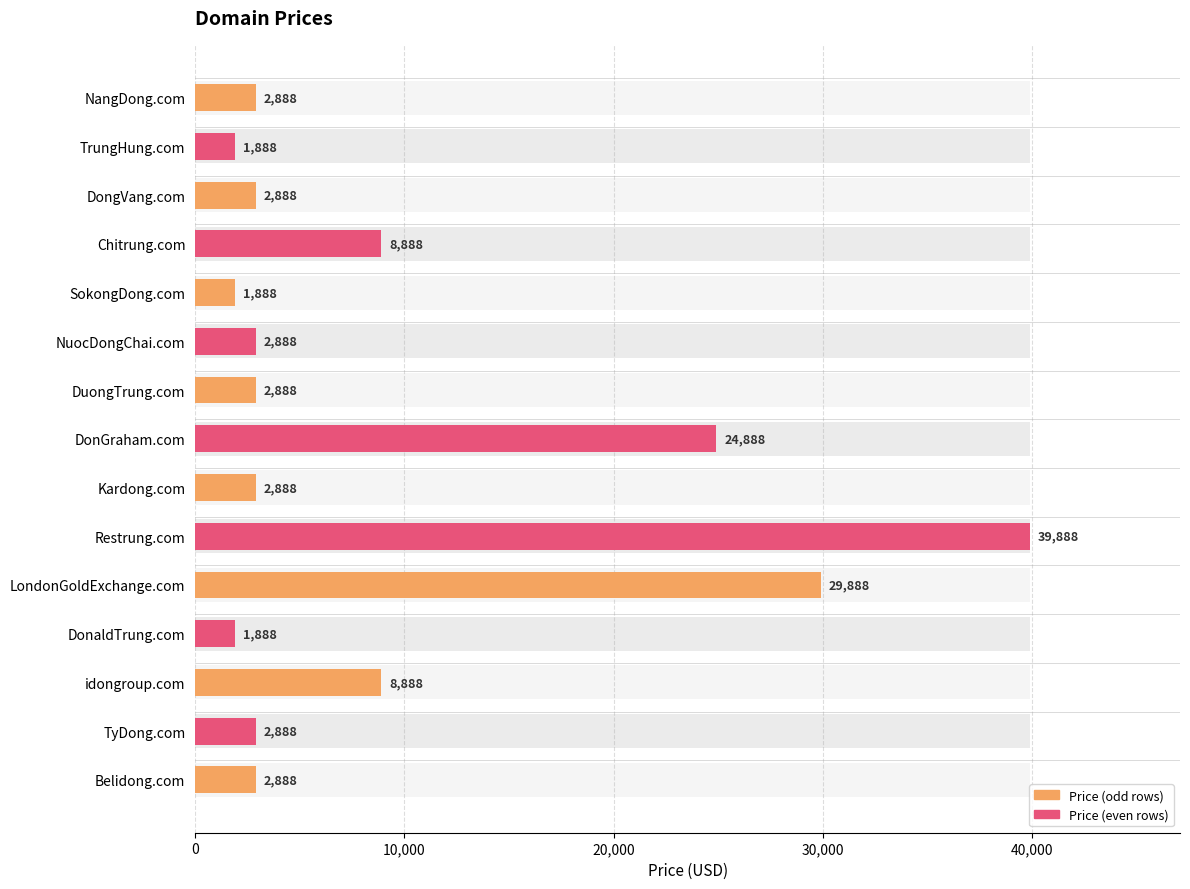

Between Kardong.com and DonaldTrung.com, which is larger?

Kardong.com